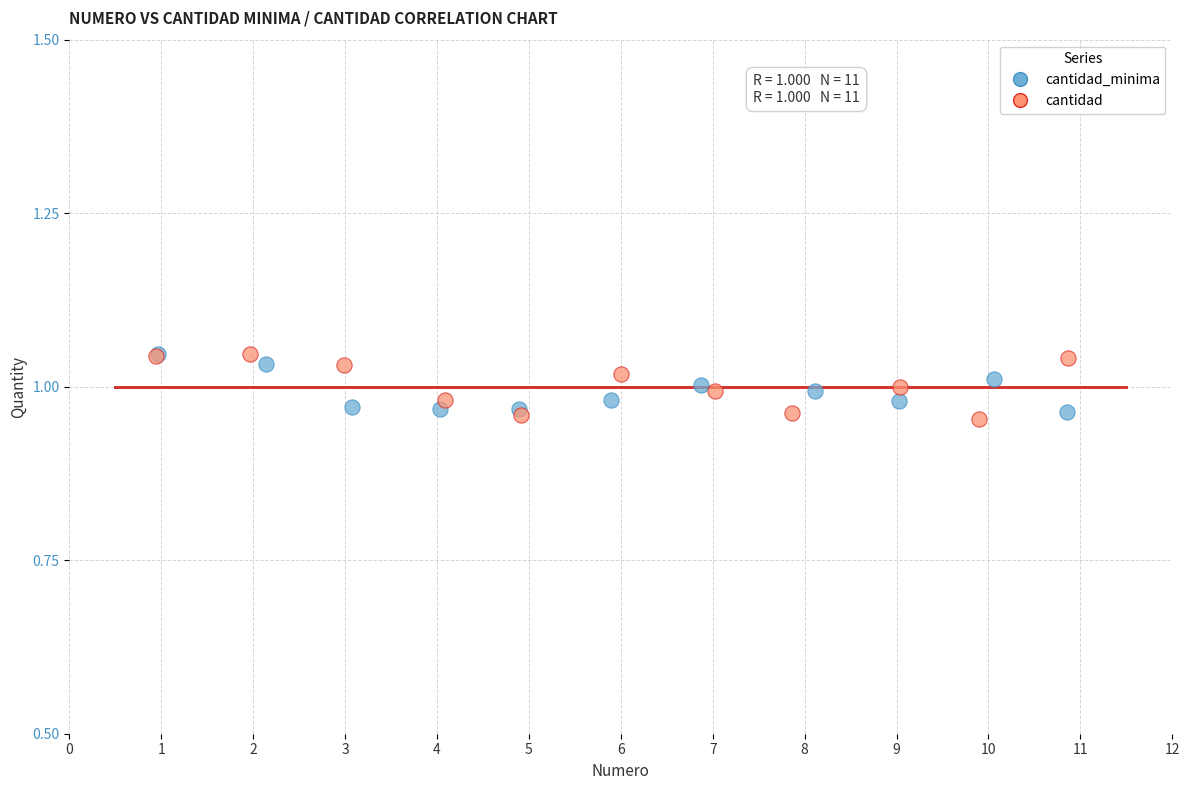

What are all the series names shown in the legend?

cantidad_minima, cantidad